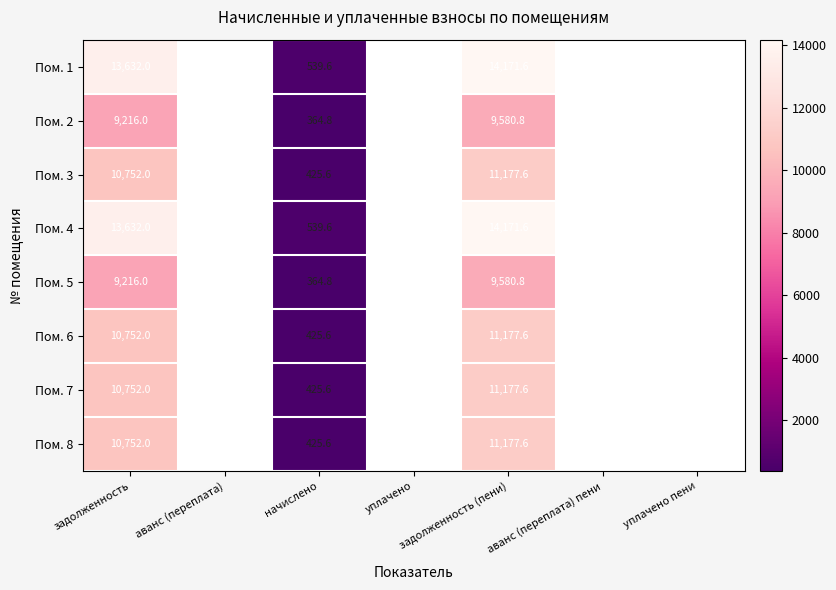

How many series are shown in this chart?

8